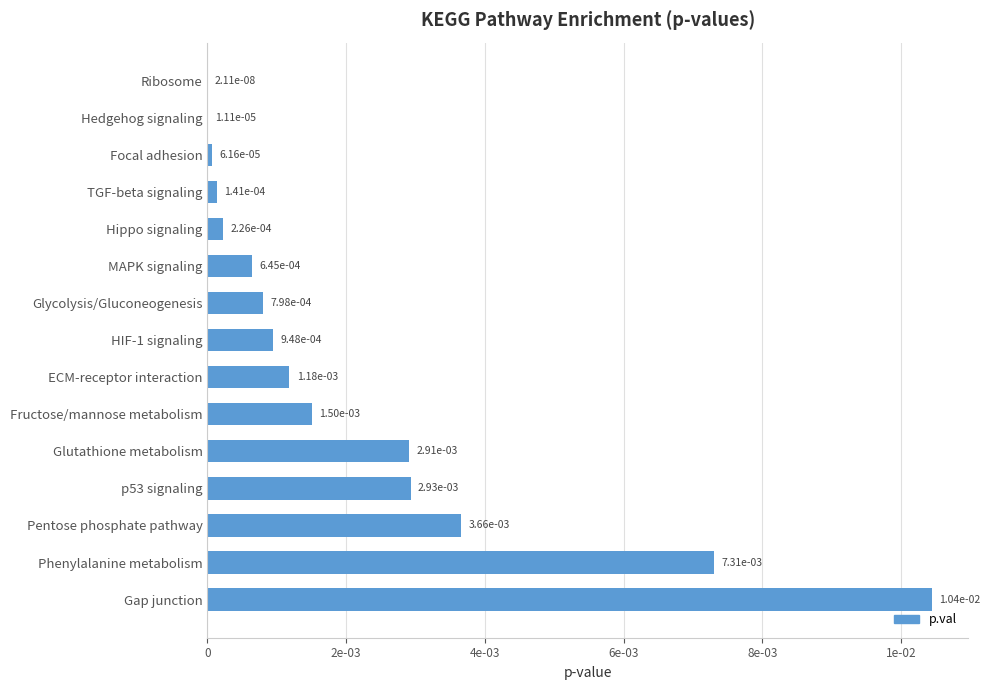

Are the bars horizontal?

Yes